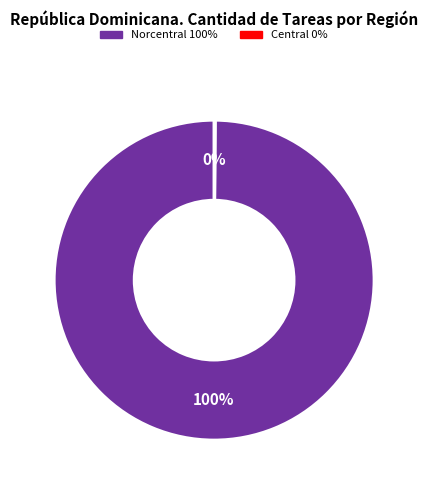

Is there a majority slice in this chart?

Yes